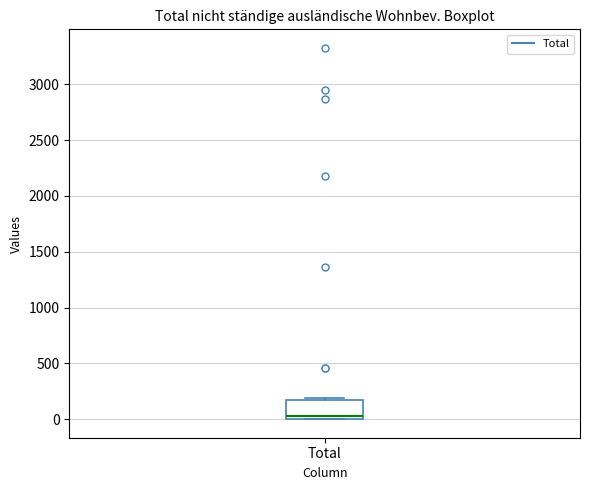

Where does the median line of the box for Total sit on the y-axis? The values are not printed on the chart, so give them approximately, as read against the axis.

50